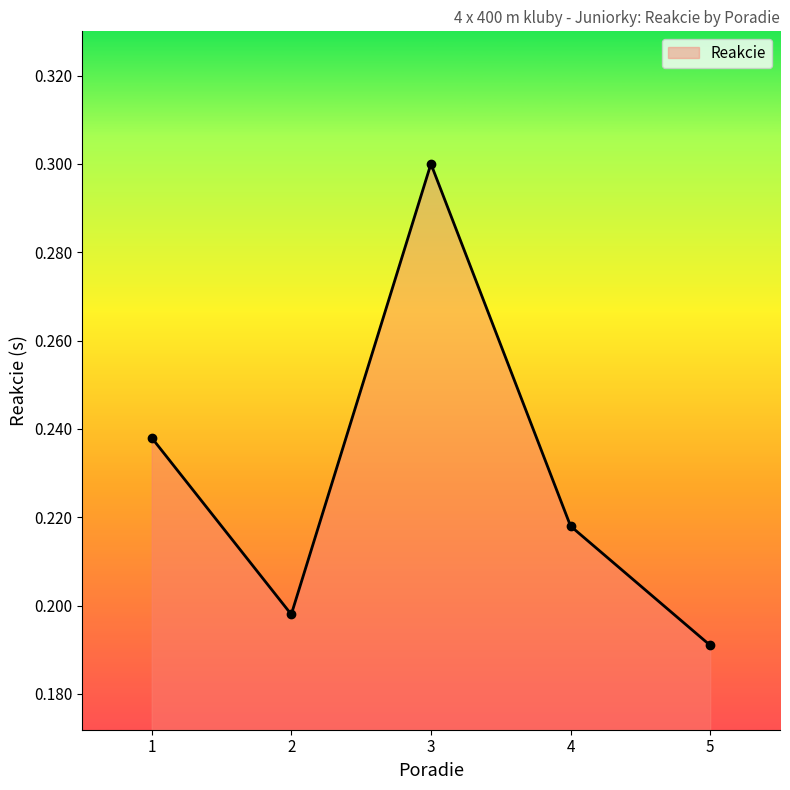

What is the value of the 3rd point from the left?

0.3